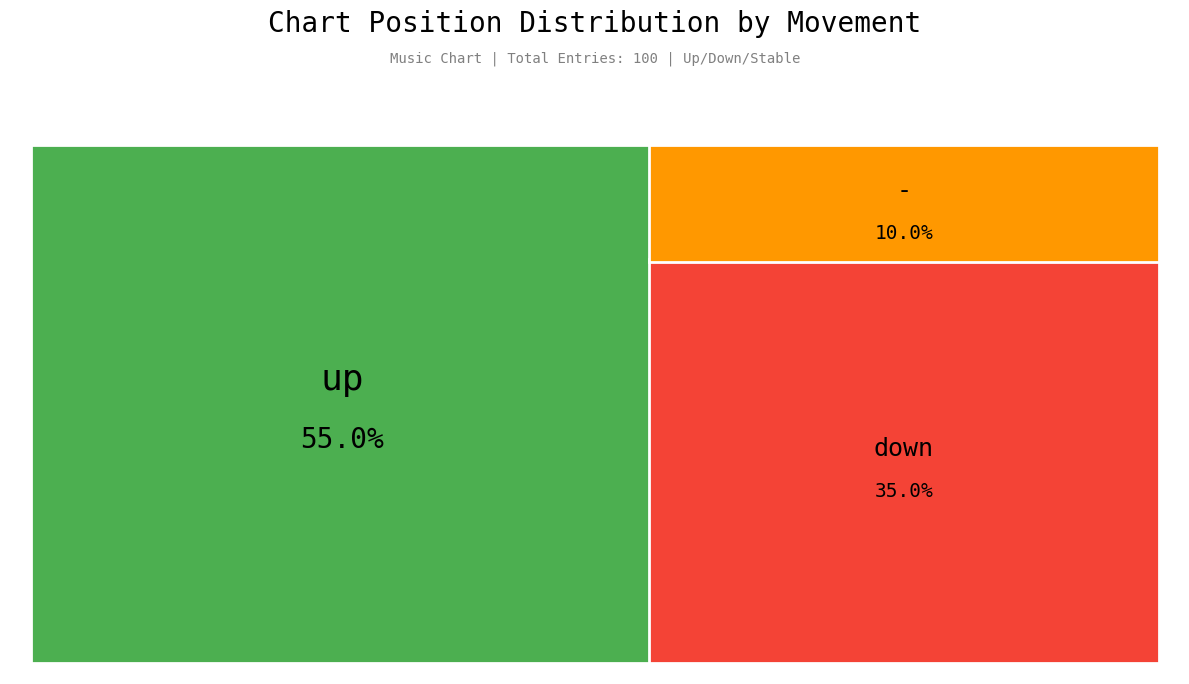

Combined, do up and - account for over 50%?

Yes